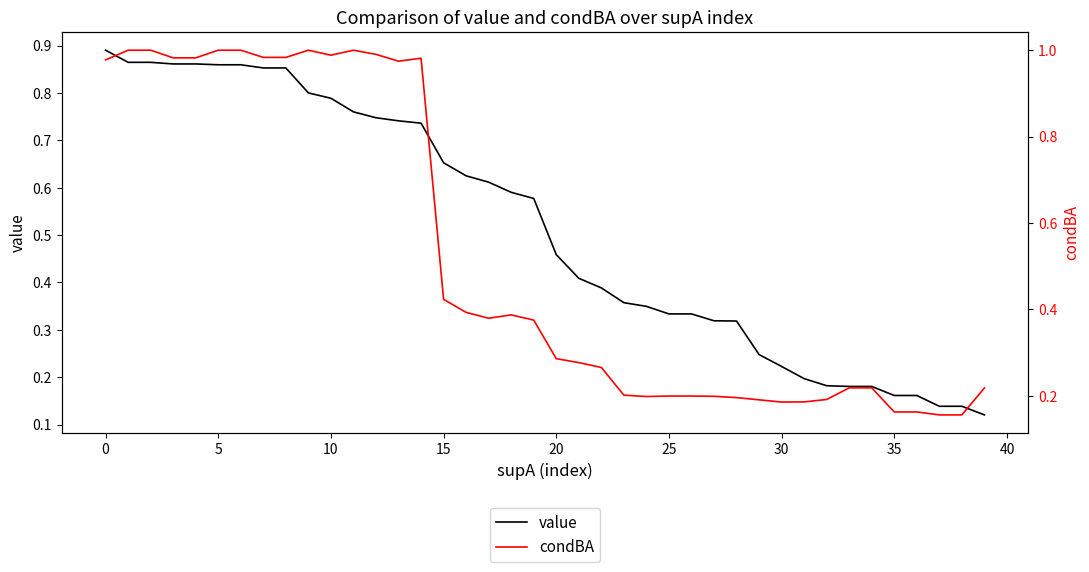

What are all the series names shown in the legend?

value, condBA